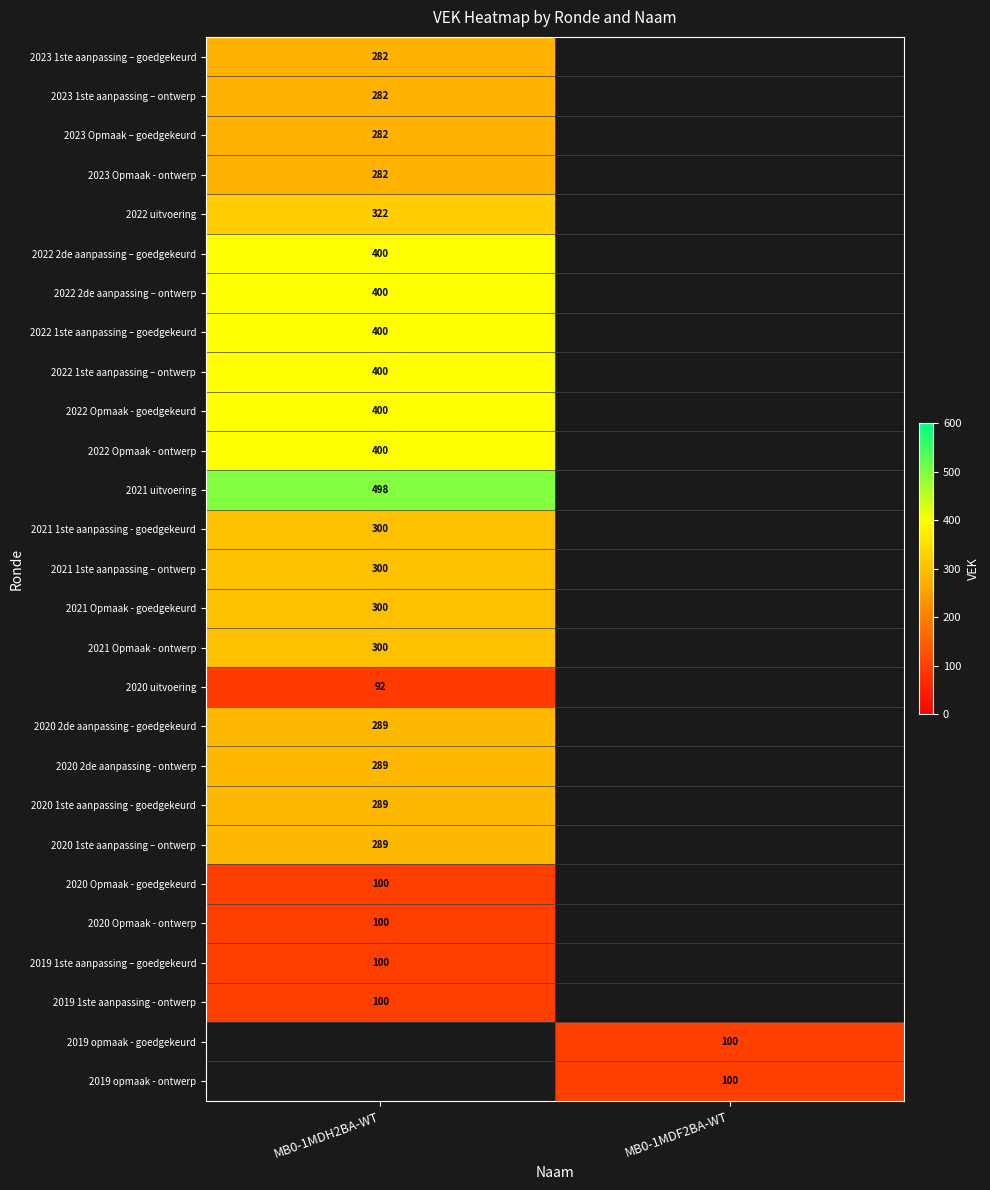

True or false: 2022 1ste aanpassing – goedgekeurd has a value of 675.3 at MB0-1MDH2BA-WT.

False